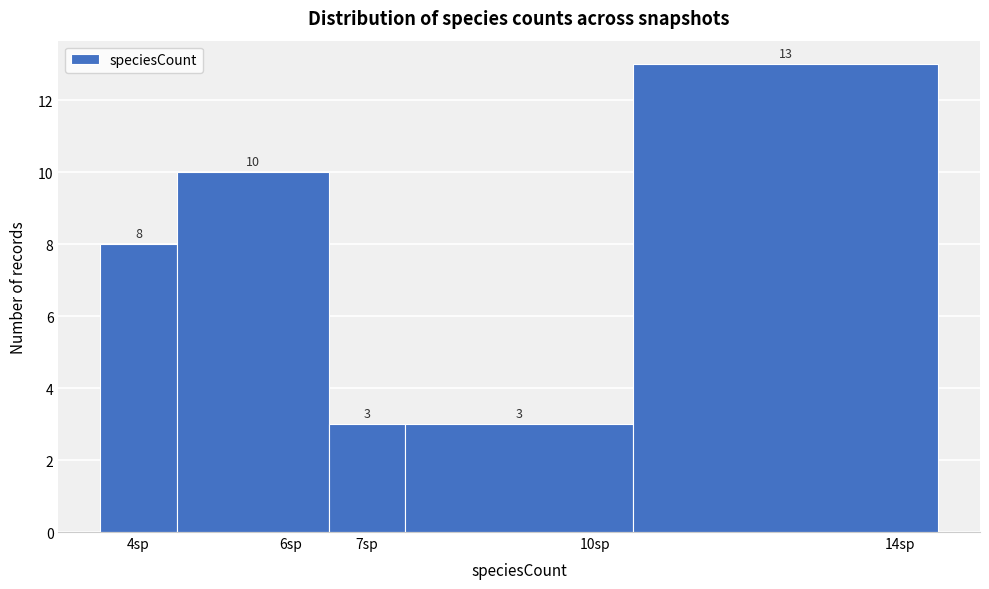

Which range on the x-axis has the tallest bar?

10.5 to 14.5